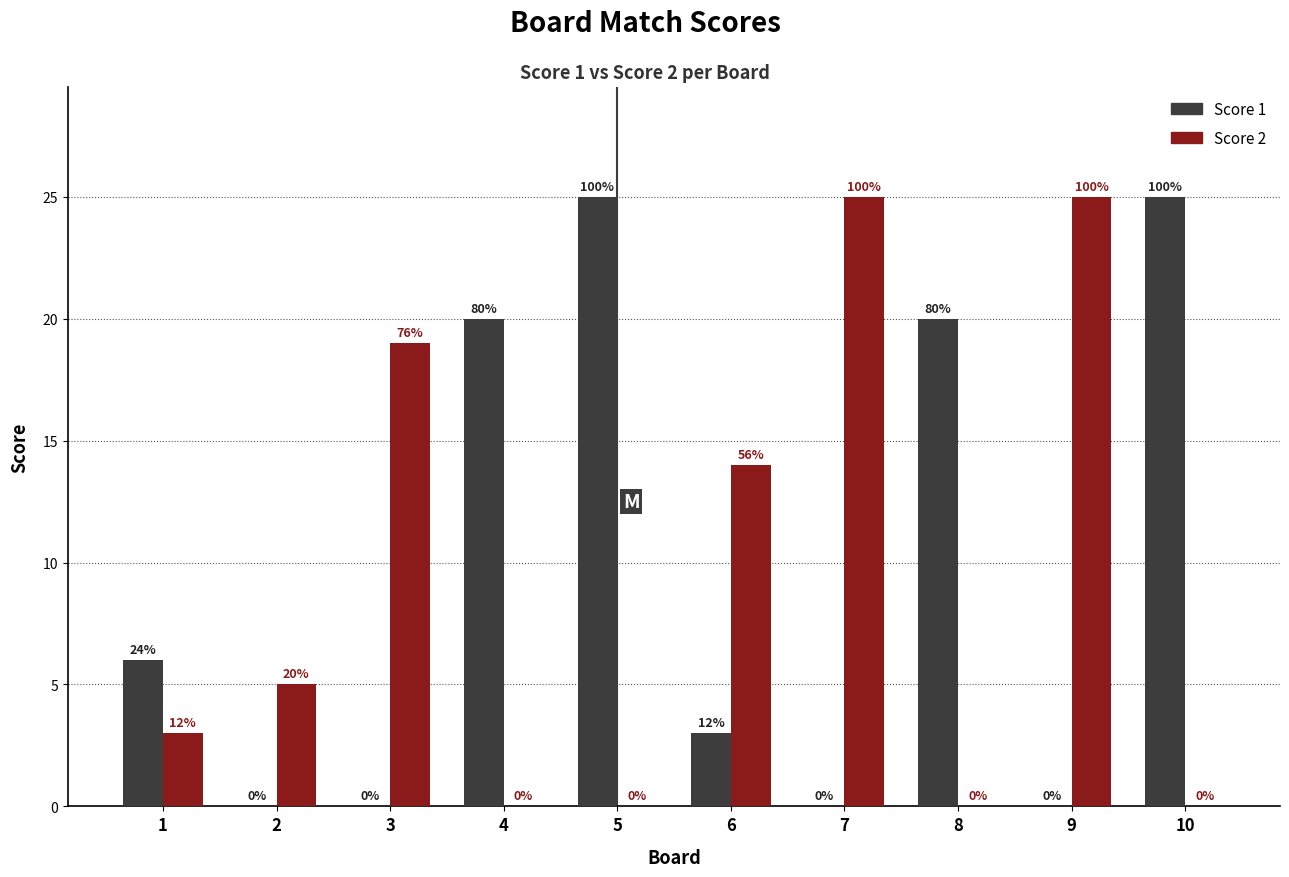

What are all the series names shown in the legend?

Score 1, Score 2